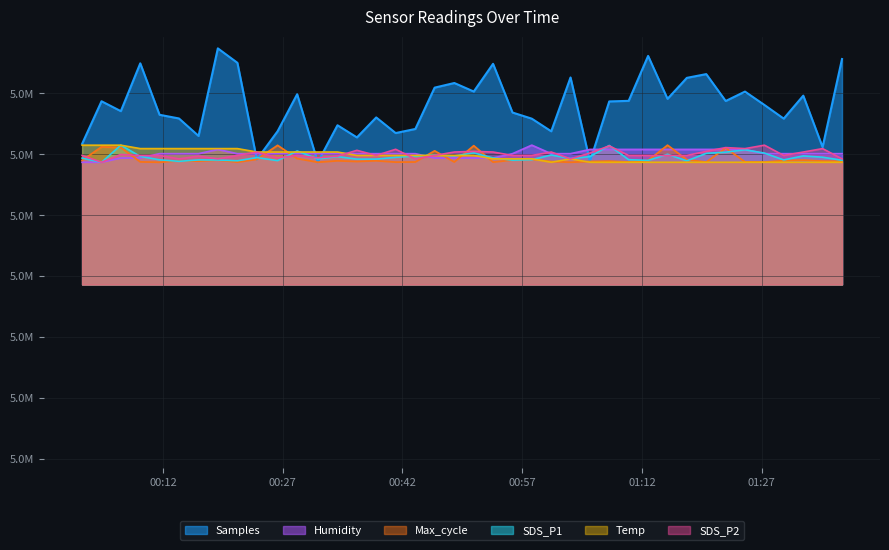

The SDS_P1 series shows 5014599.7 at 2023/12/30 00:38:43. True or false?

True